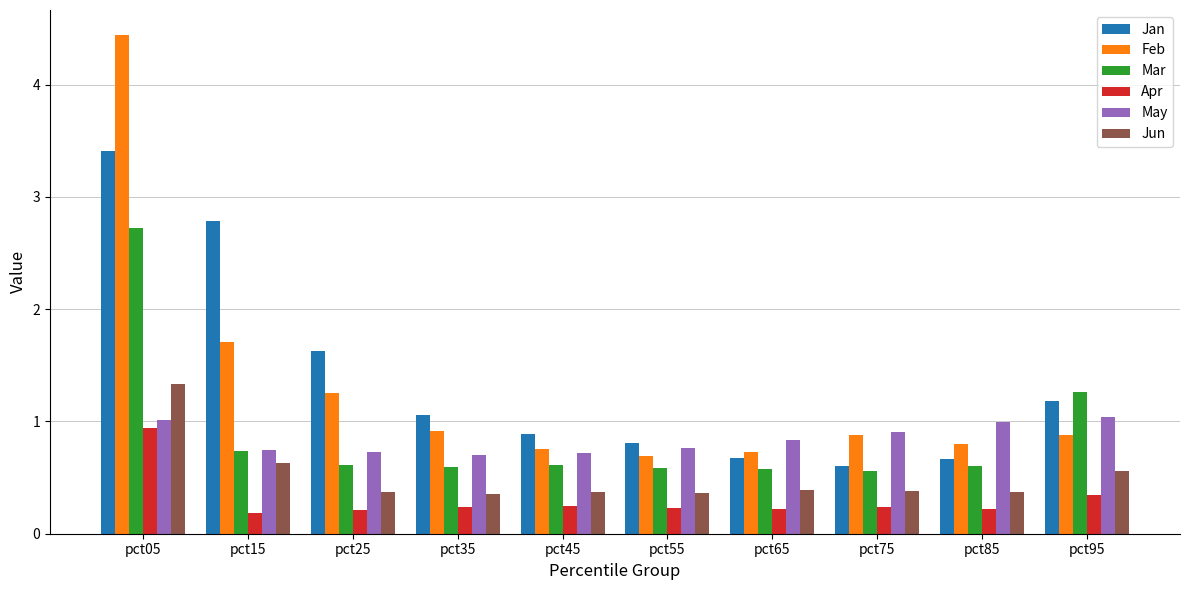

What is the value of the Mar bar at the 7th from the left?

0.6